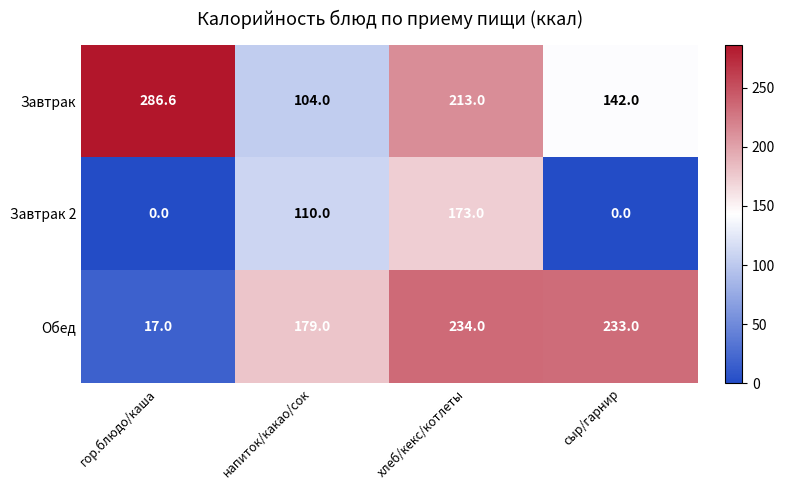

What is the difference between the maximum and second lowest values in the Обед series?

55.0